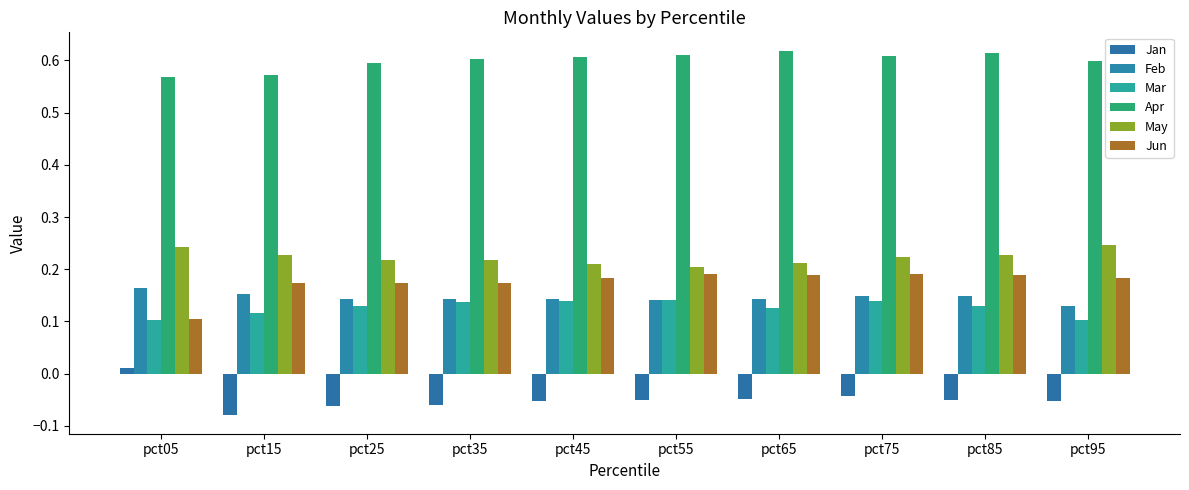

At which label does Jan first exceed 0?

pct05